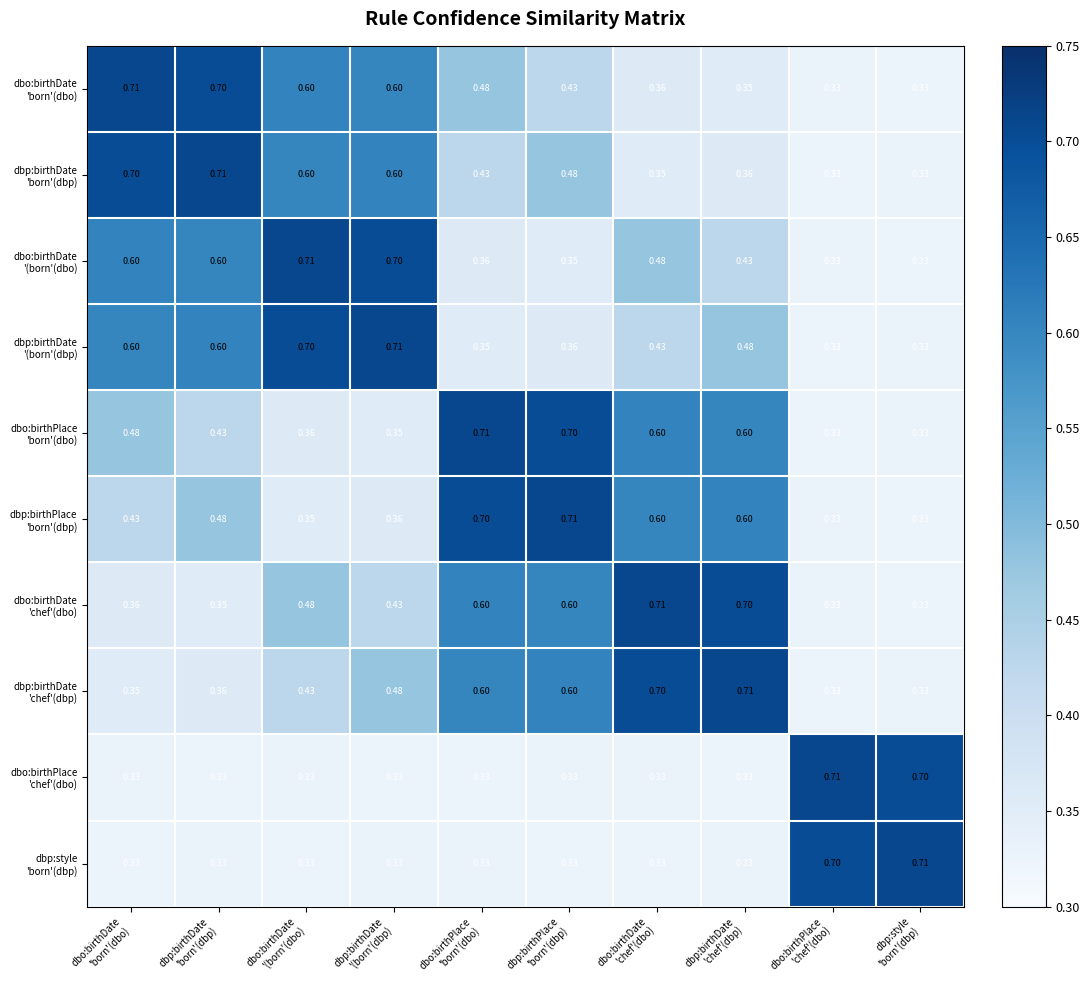

How many series are shown in this chart?

10